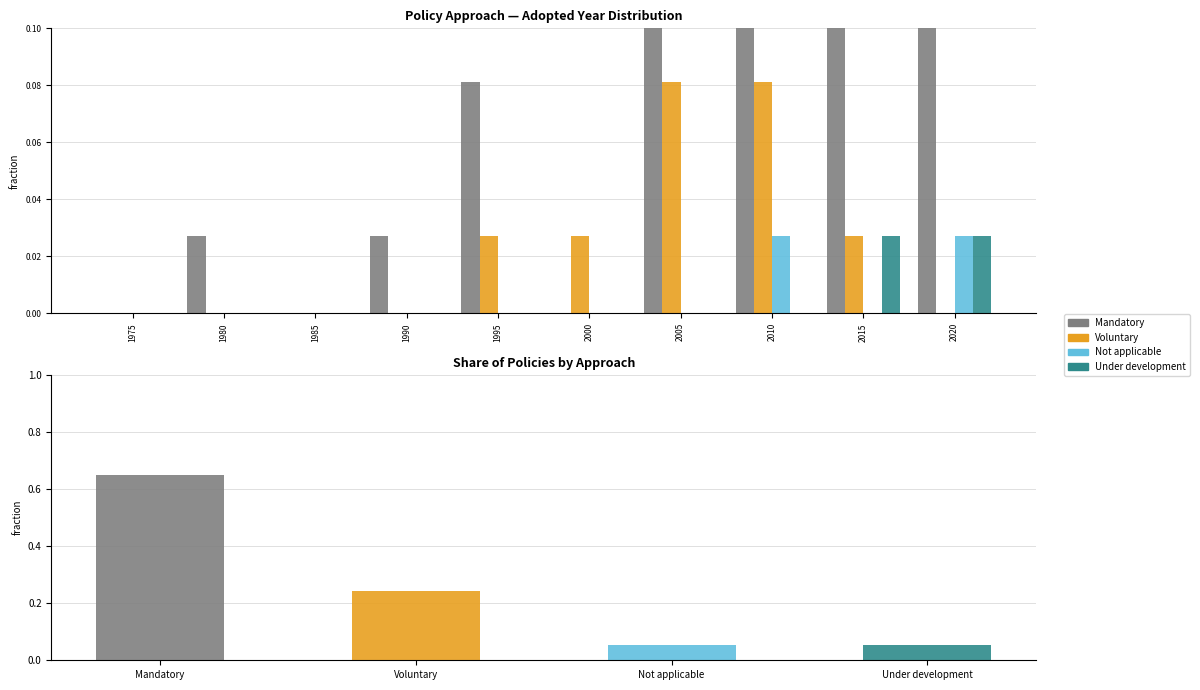

Where is Under development nearest to the value 0?

1975